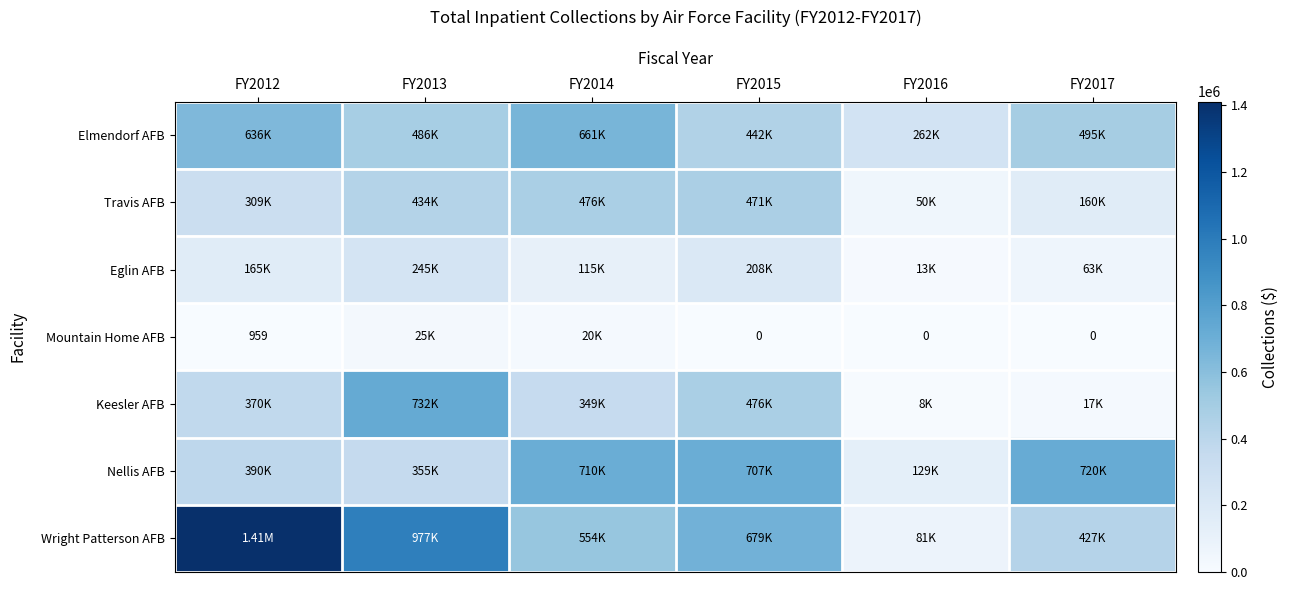

True or false: Eglin AFB has a value of 240456.0 at FY2012.

False